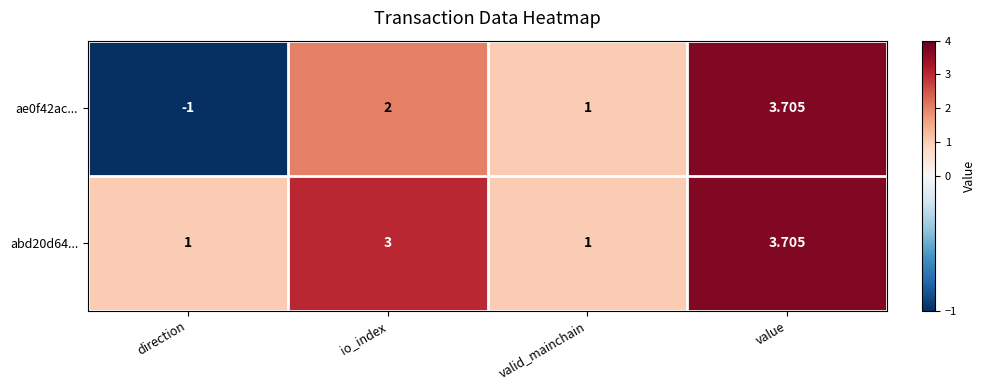

Which category has the lowest value across all series?

direction